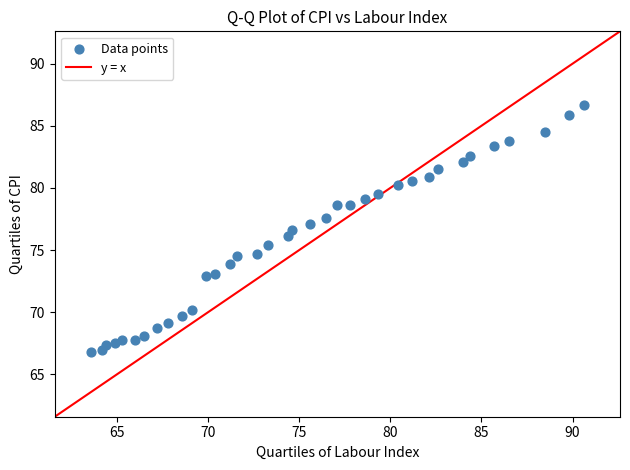

What is the range of X values (max minus min)?

27.0